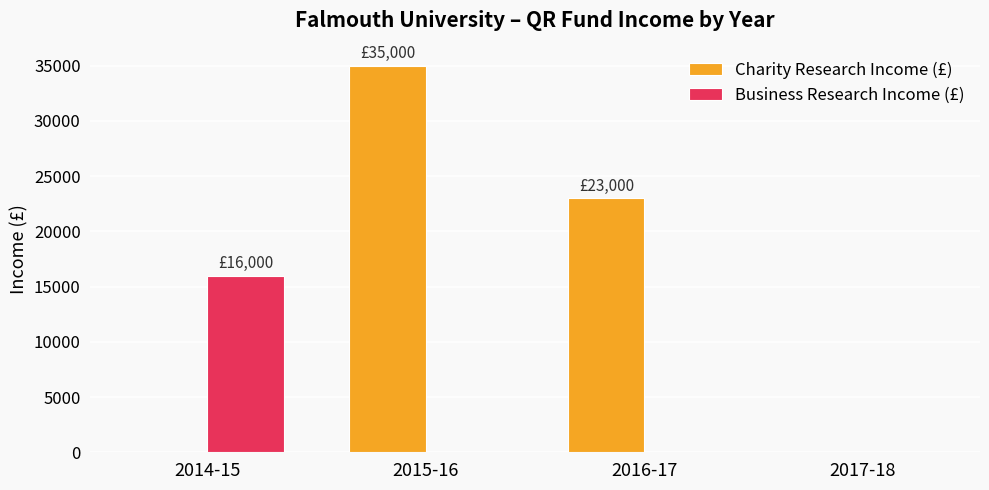

At which label does Charity Research Income (£) reach its peak?

2015-16